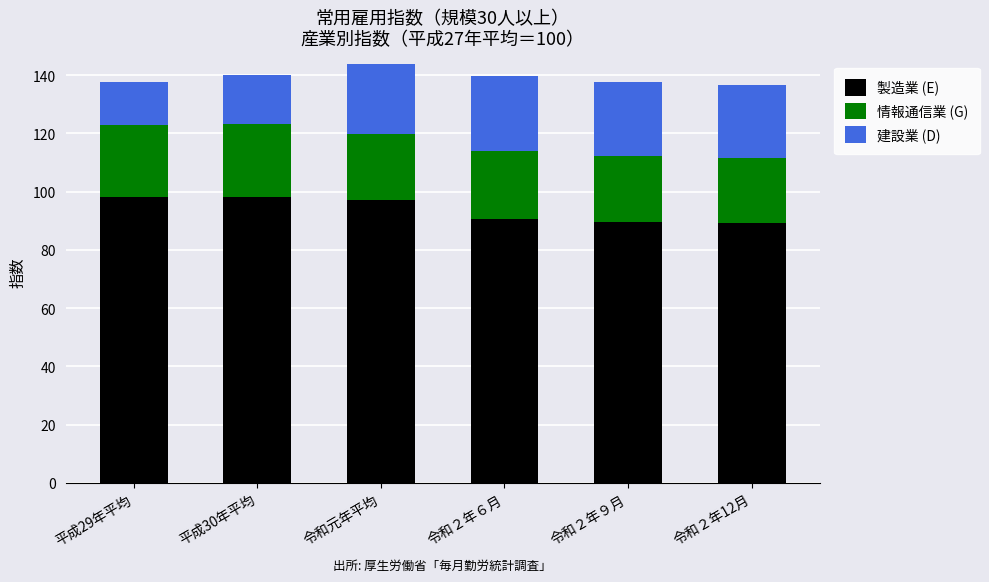

True or false: 製造業 (E) has a value of 47.0 at 平成30年平均.

False